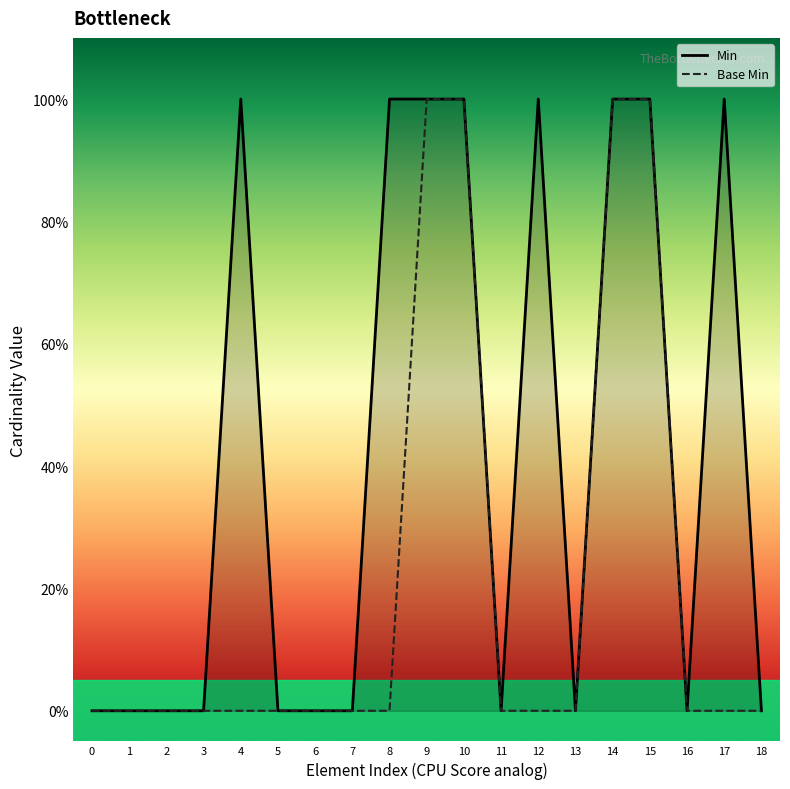

What are all the series names shown in the legend?

Min, Base Min